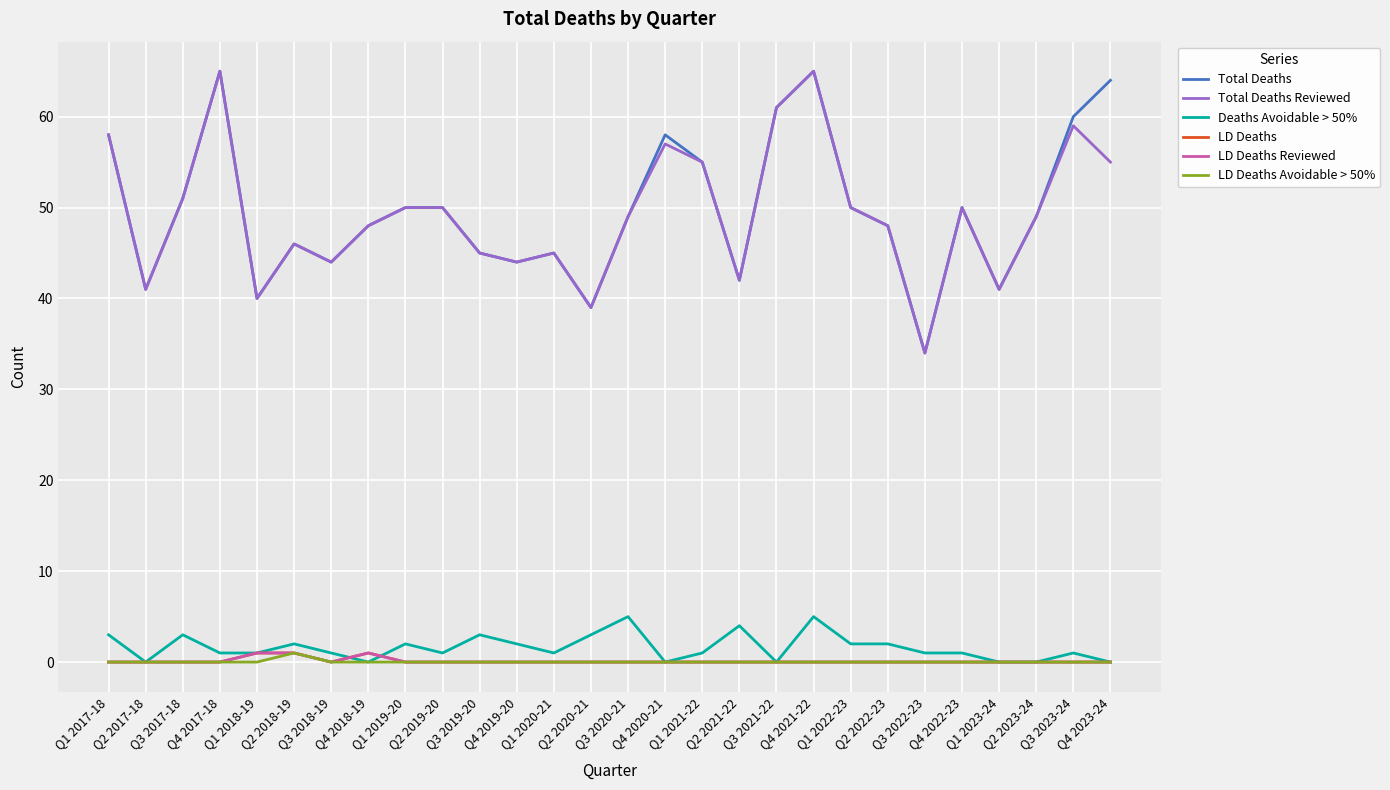

Does the chart display data point markers on the line(s)?

No